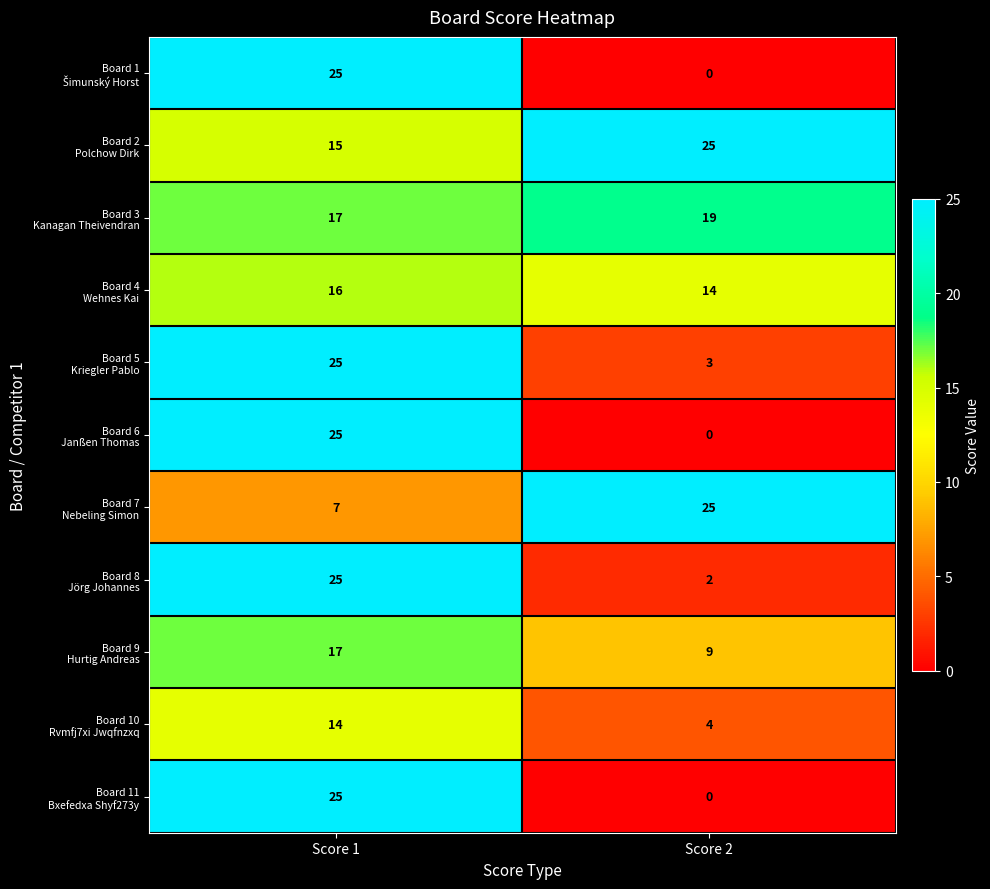

What is the difference between the highest and lowest values at Score 2?

25